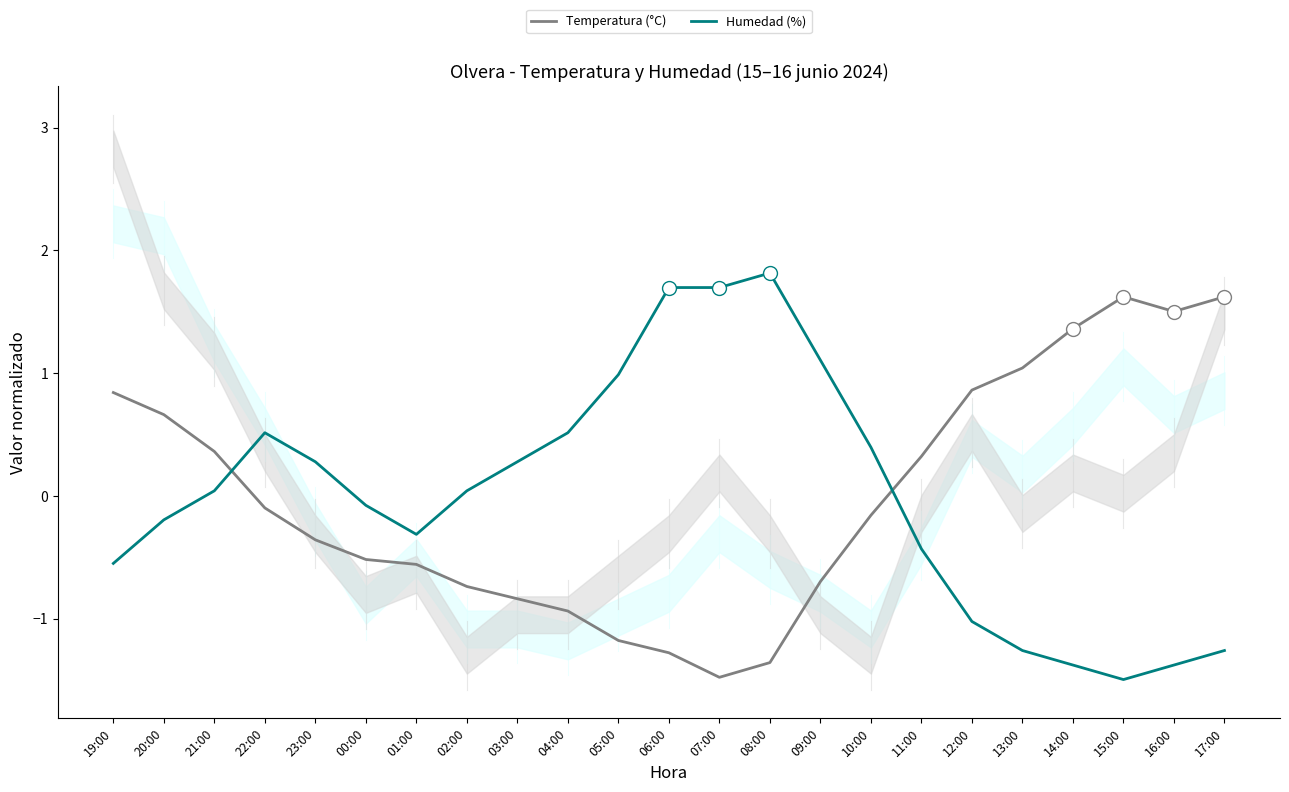

What is the value of the Temperatura (°C) point at the 7th from the left?

-0.6